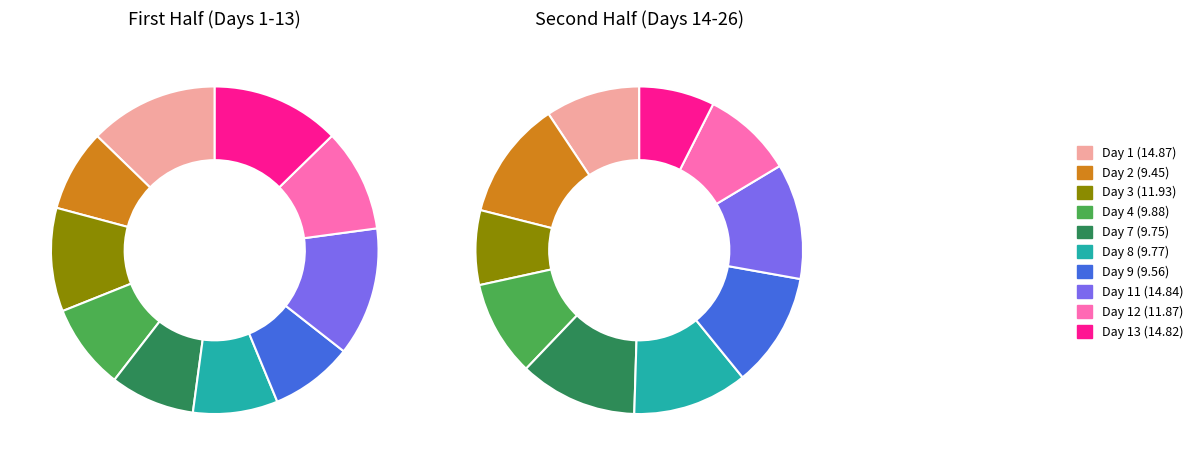

Which slice is the smallest?

Day 2 (9.45)